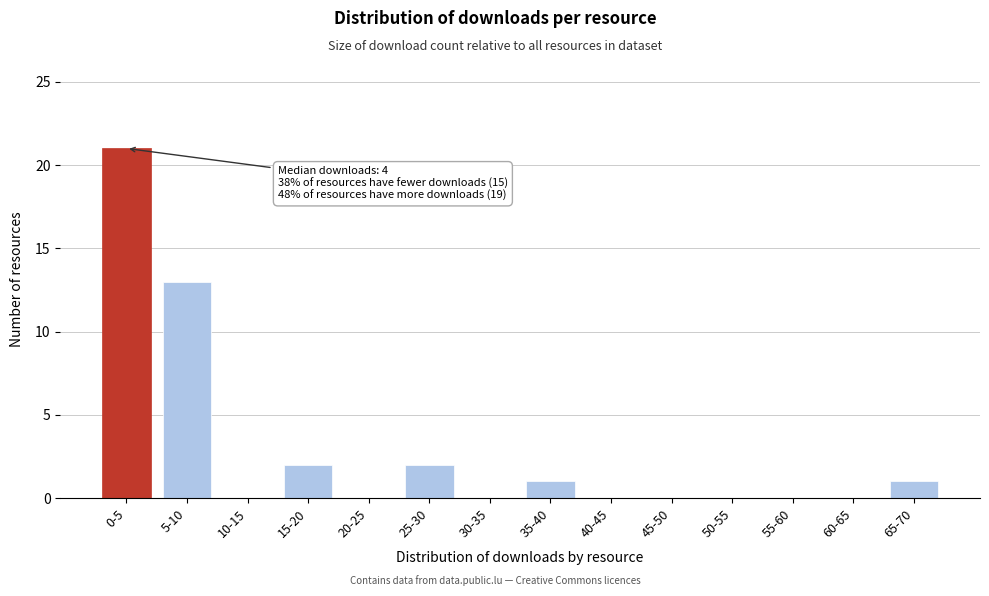

Reading right to left, what are all the values shown in this chart?

65-70=1	60-65=0	55-60=0	50-55=0	45-50=0	40-45=0	35-40=1	30-35=0	25-30=2	20-25=0	15-20=2	10-15=0	5-10=13	0-5=21